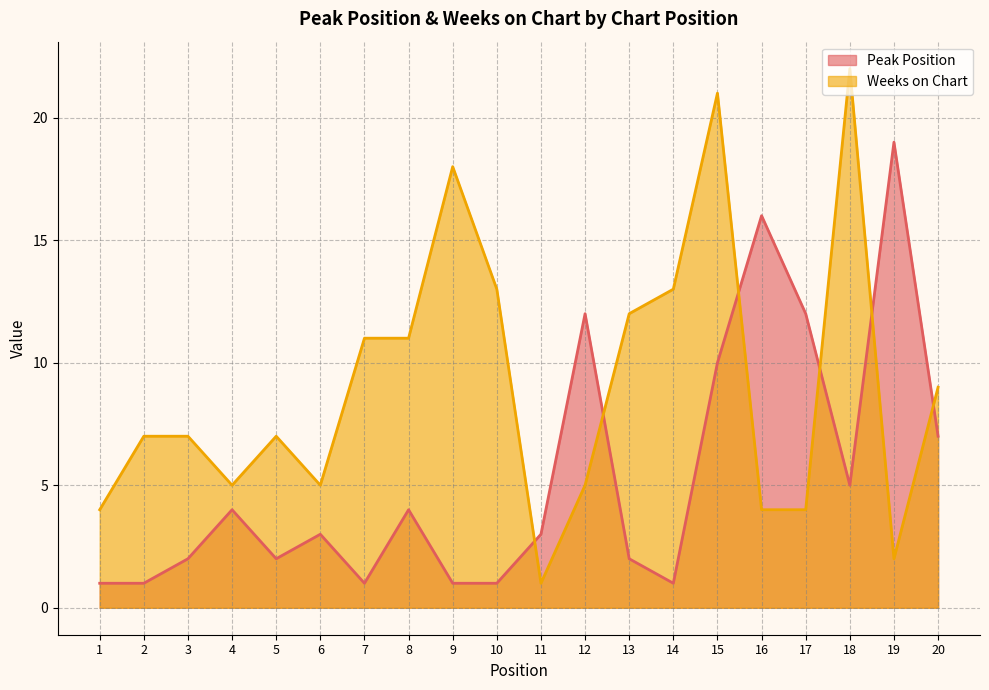

True or false: Weeks on Chart has more than 1 interior local peaks.

True